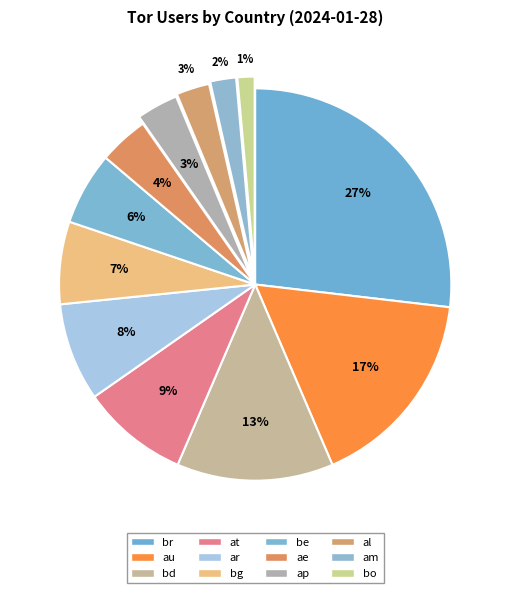

To the nearest percent, what percentage of the pie is bd?

13%